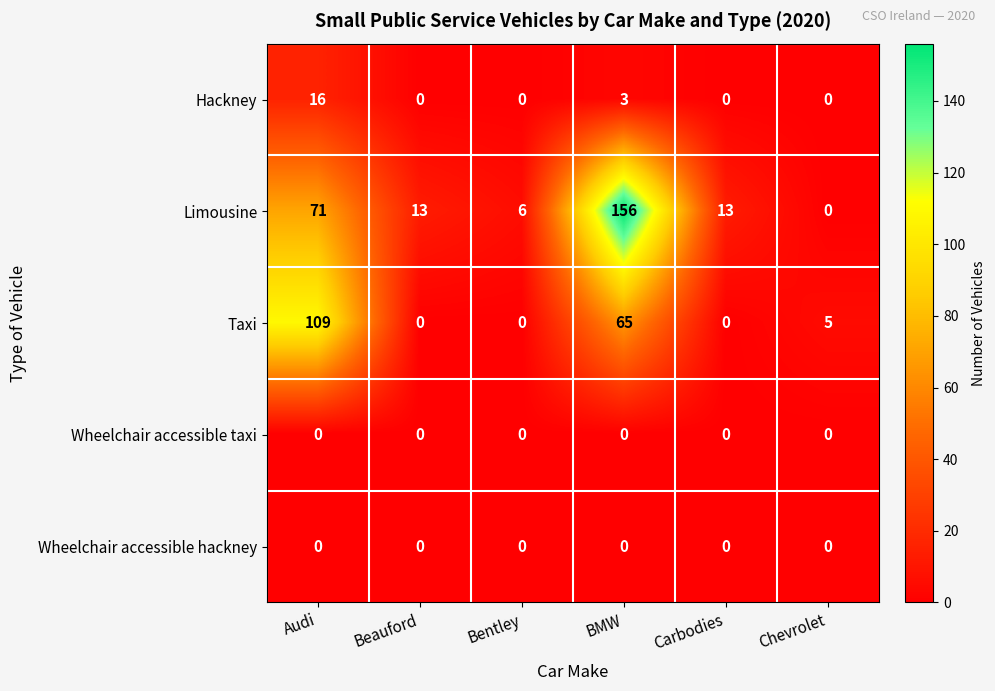

At which category is the sum across all series the highest?

BMW